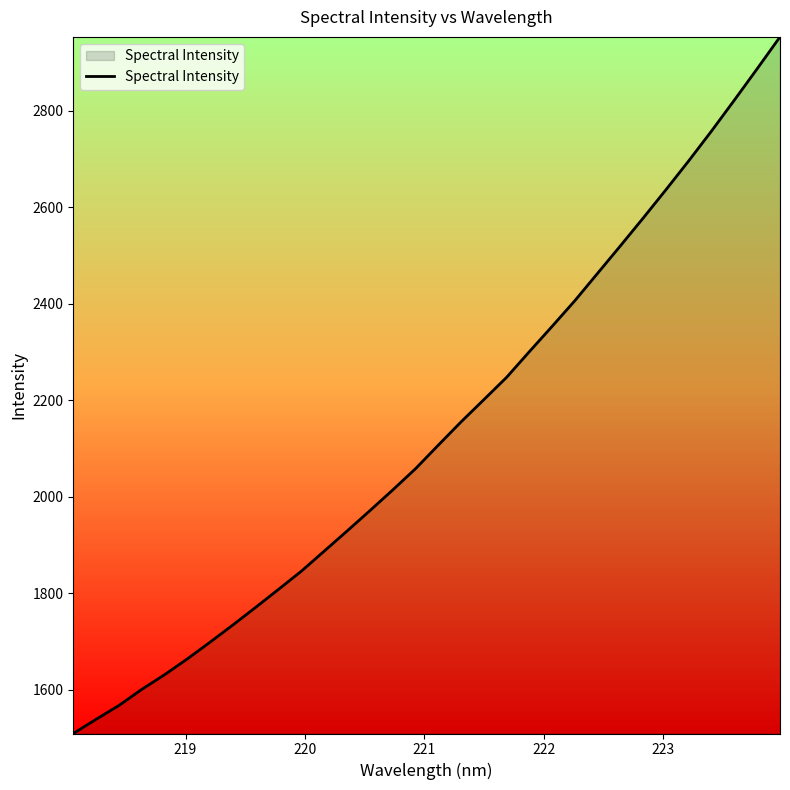

What is the maximum value shown in the chart?

2953.4